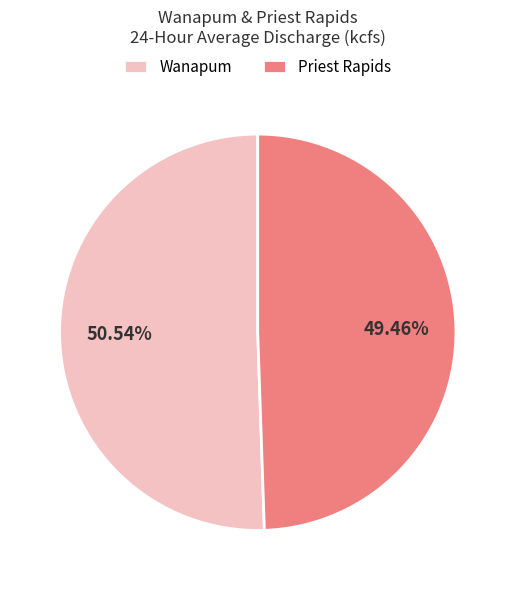

Which has a higher value, Wanapum or Priest Rapids?

Wanapum